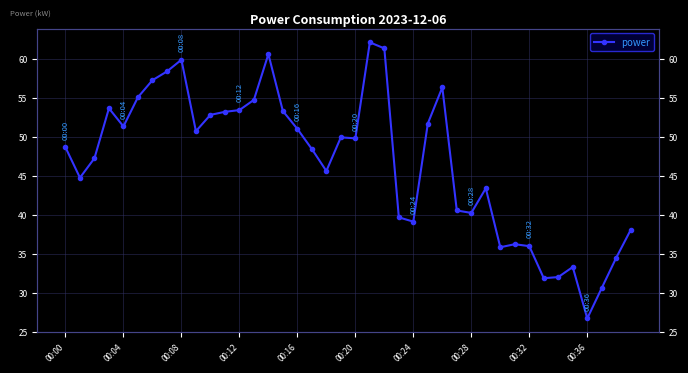

Rank the categories by value from highest to lowest.

21, 22, 14, 00:32, 00:28, 00:24, 26, 00:20, 13, 00:12, 12, 15, 11, 10, 25, 00:16, 16, 00:36, 19, 20, 00:00, 17, 00:08, 18, 00:04, 29, 27, 28, 23, 24, 39, 31, 32, 30, 38, 35, 34, 33, 37, 36